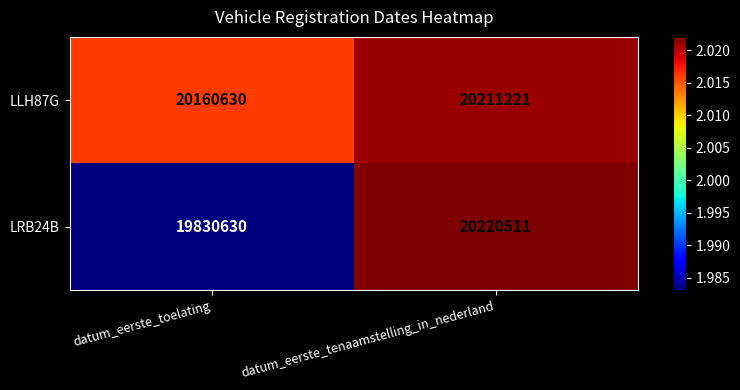

True or false: LLH87G has a value of 34435071 at datum_eerste_toelating.

False